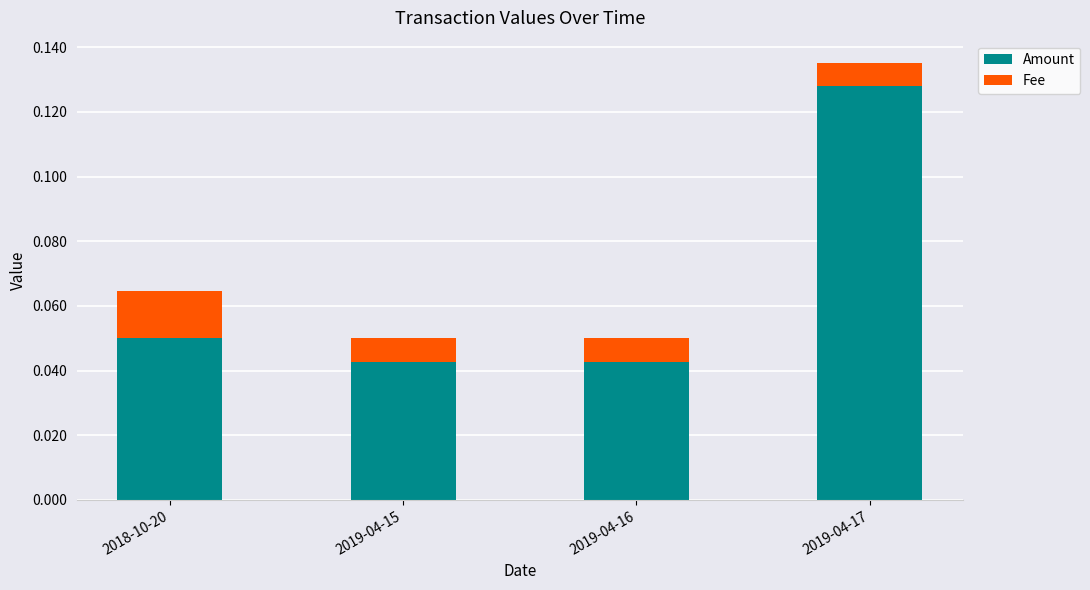

The Amount series shows 0.0 at 2018-10-20. True or false?

False